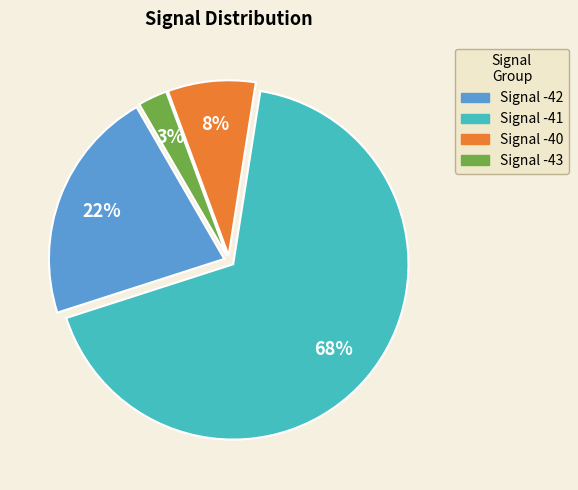

Does any single category account for the majority?

Yes